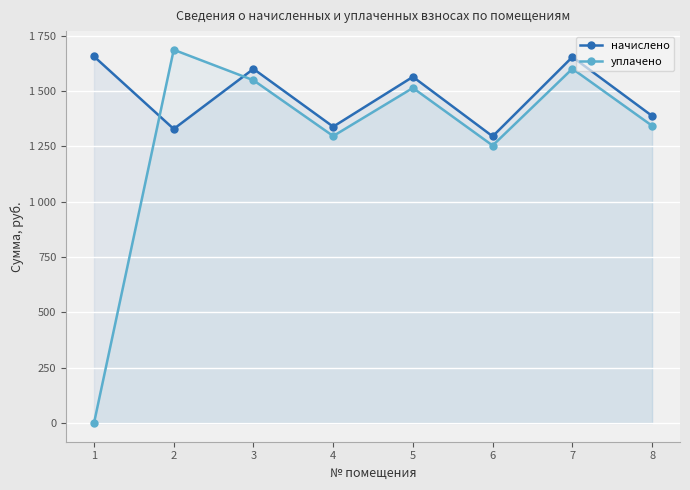

What is the value of the начислено point at the 6th from the left?

1294.9